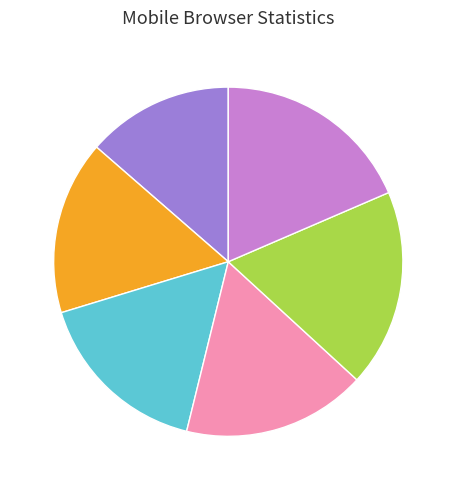

Is there a majority slice in this chart?

No